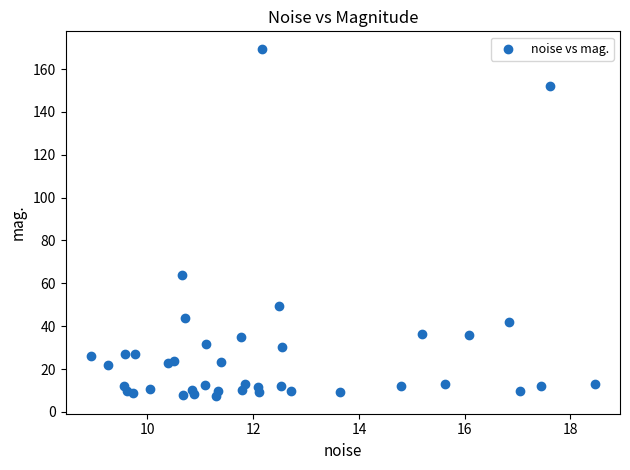

What is the range of X values (max minus min)?

9.5